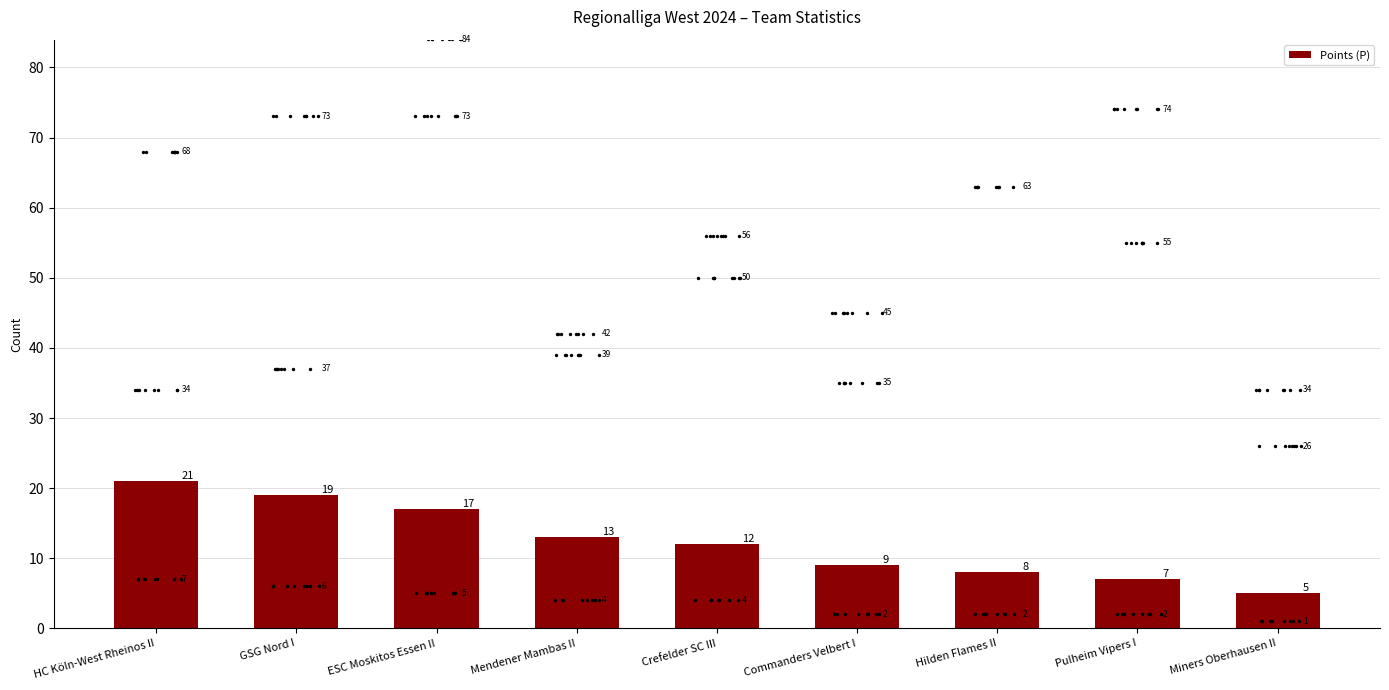

Between Hilden Flames II and Crefelder SC III, which is larger?

Crefelder SC III